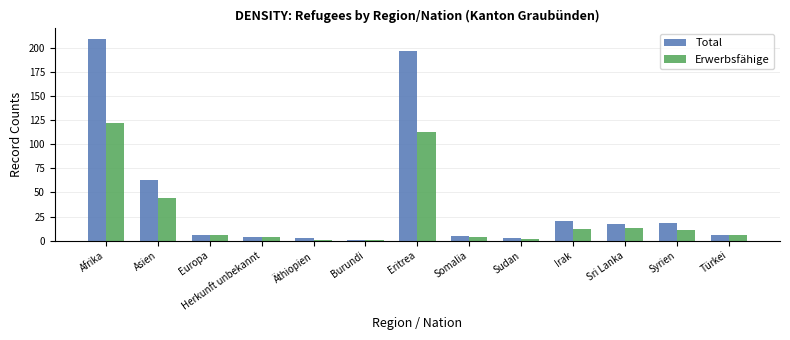

What is the label of the 6th bar from the right?

Somalia